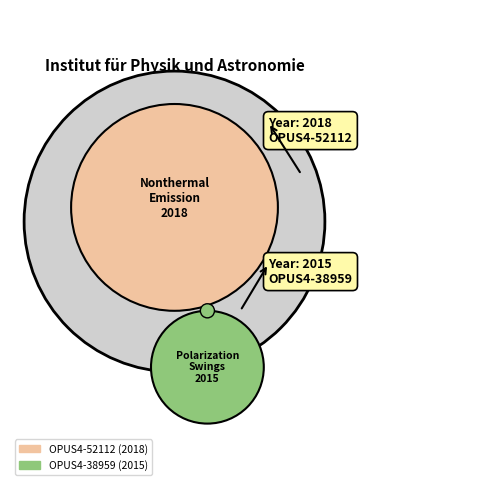

Rank the categories by value from highest to lowest.

OPUS4-52112, OPUS4-38959